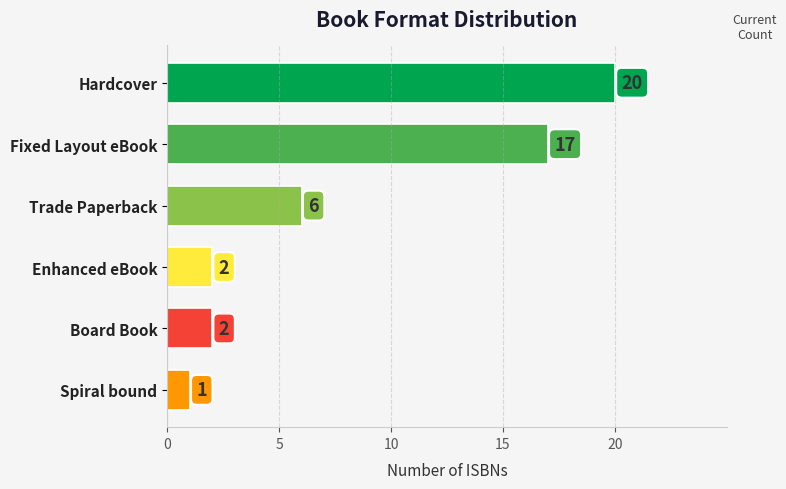

True or false: the data shows 1 at Board Book.

False